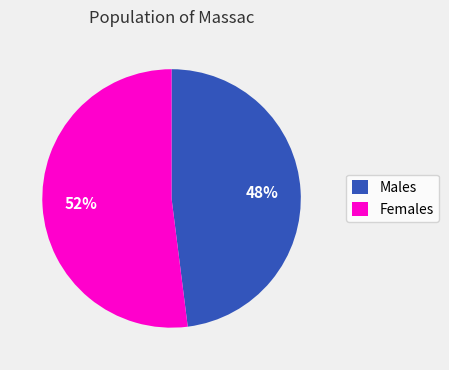

What is the smallest slice in the pie chart?

Males